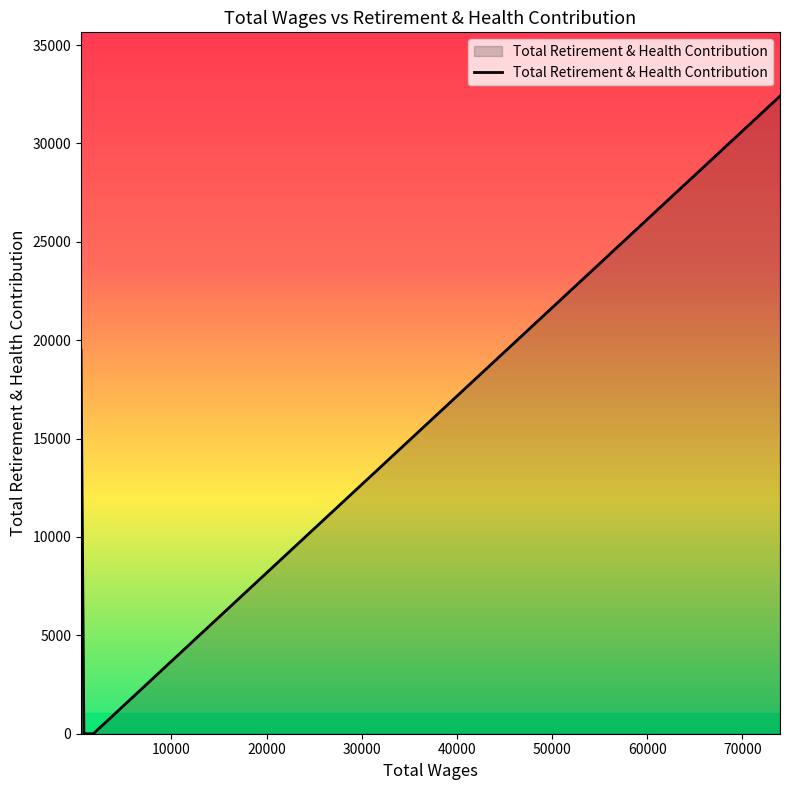

The value at 73957.0 is 49414. True or false?

False